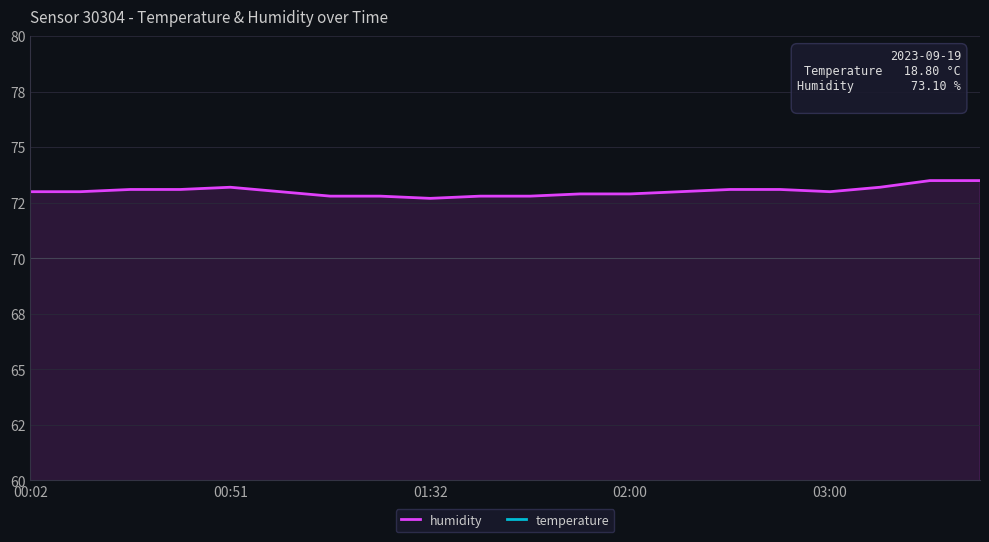

How many values in the humidity series exceed 73?

8